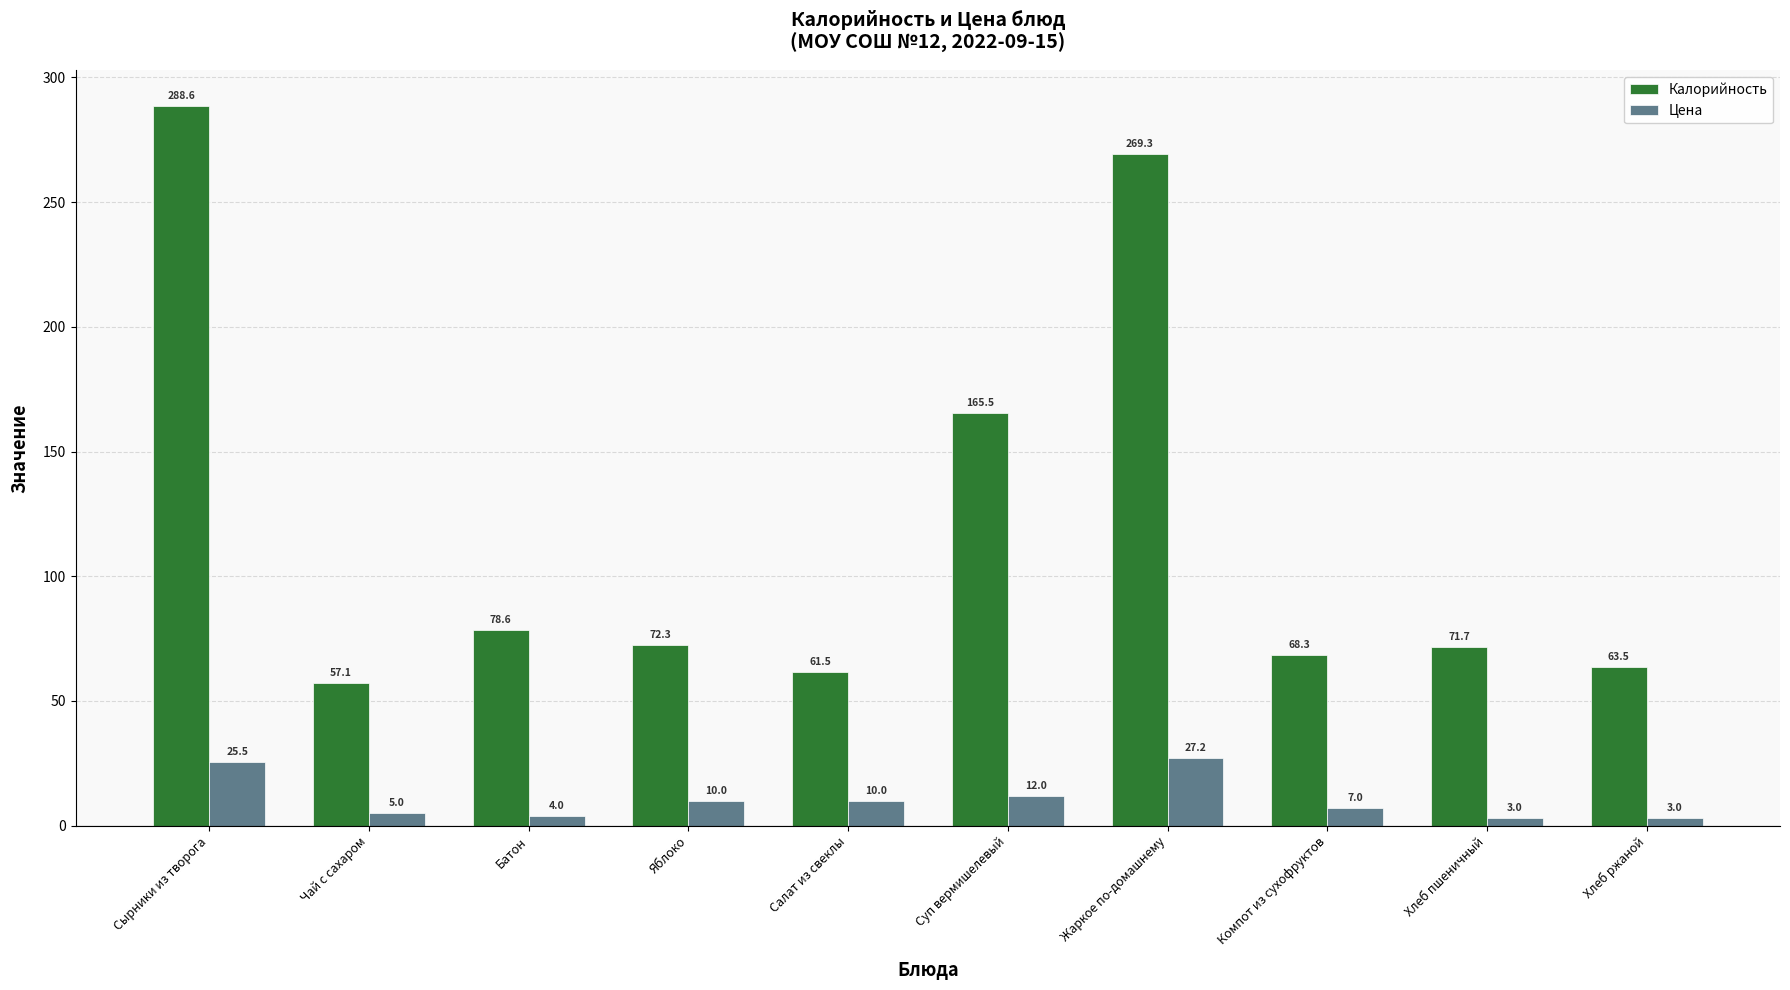

Is the value of Калорийность at Чай с сахаром greater than the value of Цена at Чай с сахаром?

Yes